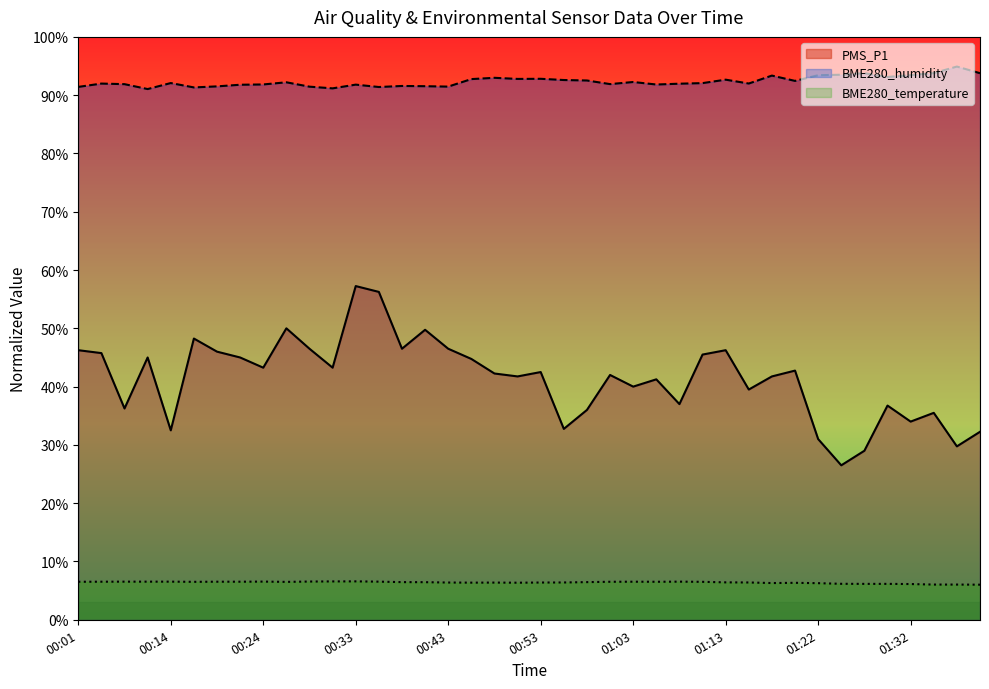

True or false: PMS_P1 has more than 1 interior local peaks.

True